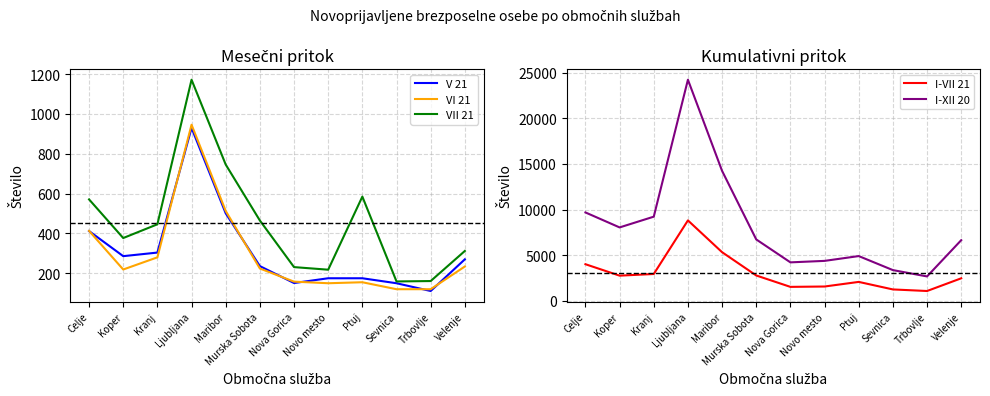

What is the maximum value shown in the chart?

24248